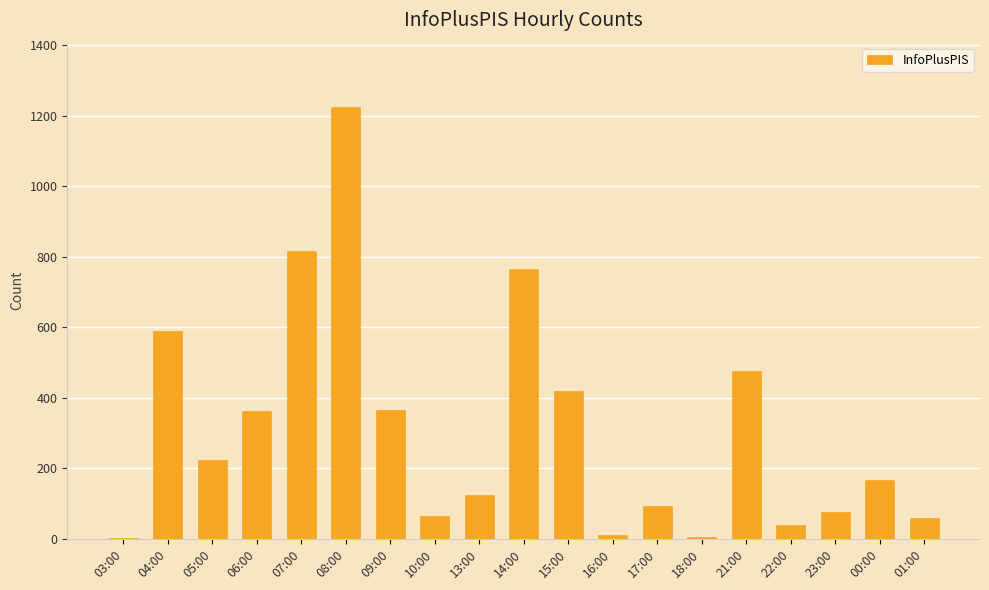

Which category has the highest value across all series?

08:00